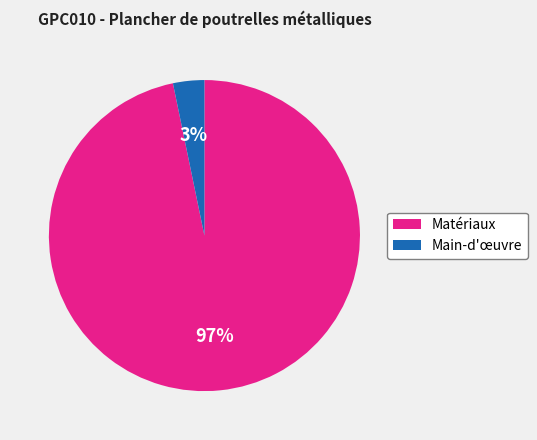

Does any single category account for the majority?

Yes